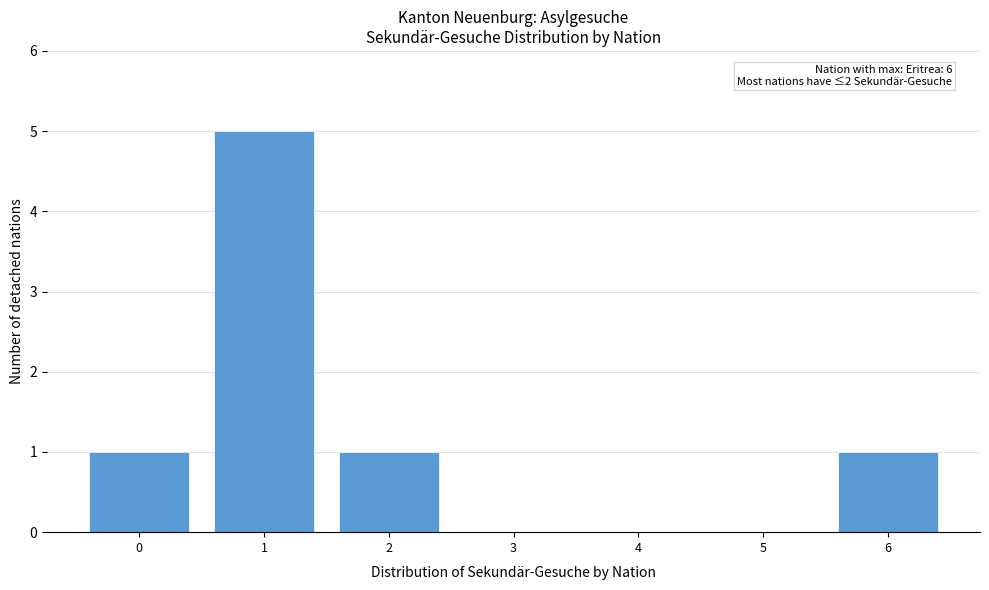

Reading left to right, list all the values displayed in this chart.

0=1	1=5	2=1	3=0	4=0	5=0	6=1